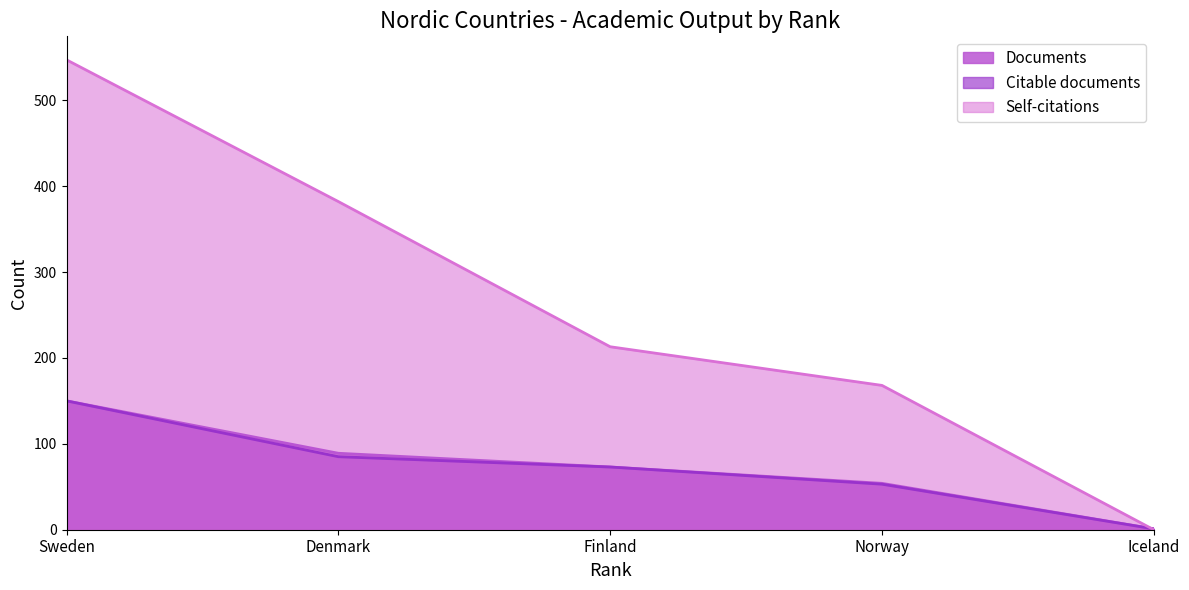

How many lines are shown in the chart?

3